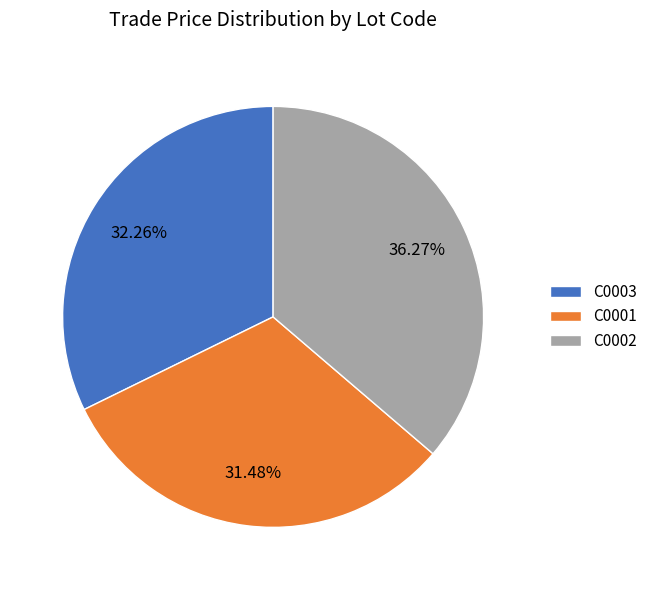

To the nearest percent, what percentage of the pie is C0002?

36%